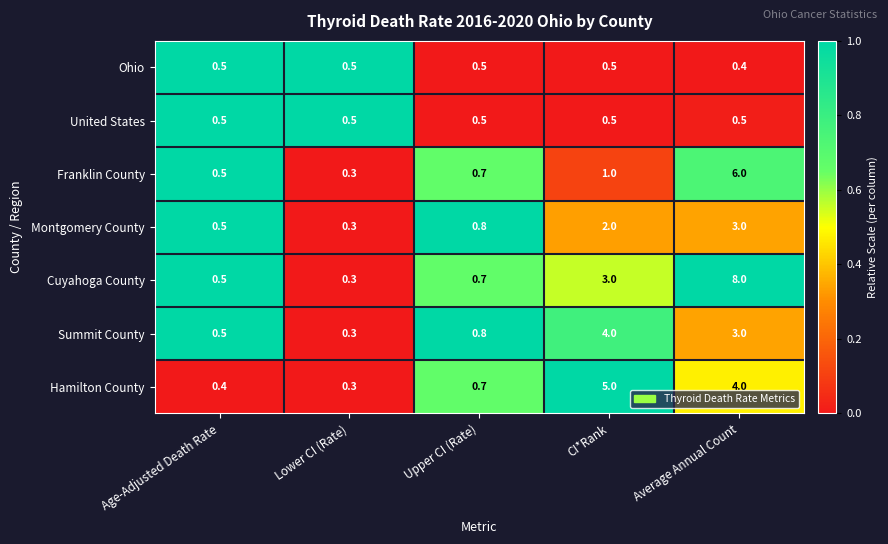

Which series changed the most between Age-Adjusted Death Rate and CI*Rank?

Hamilton County